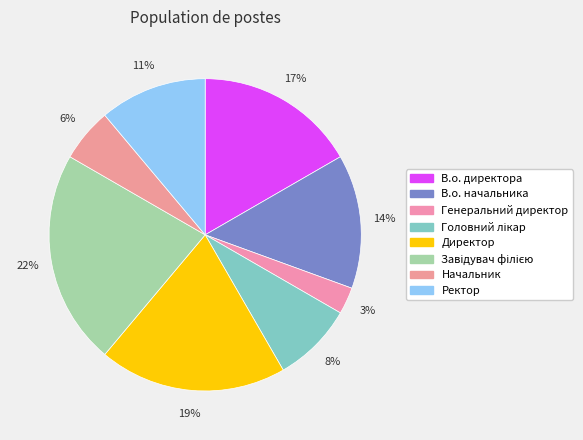

Is it true that Начальник is 1% of the pie?

False